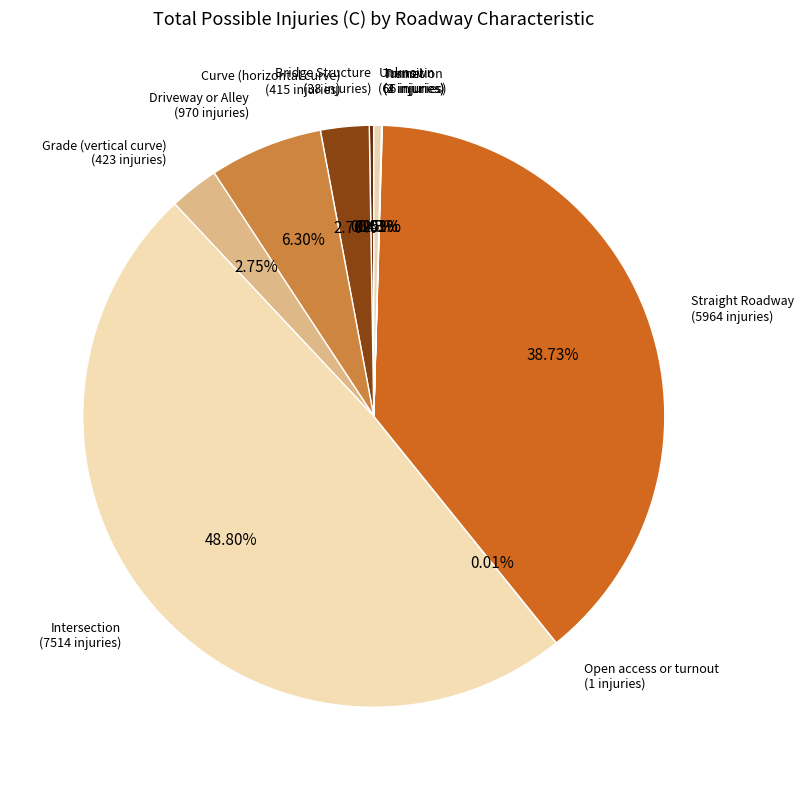

Count the number of slices in the pie.

10